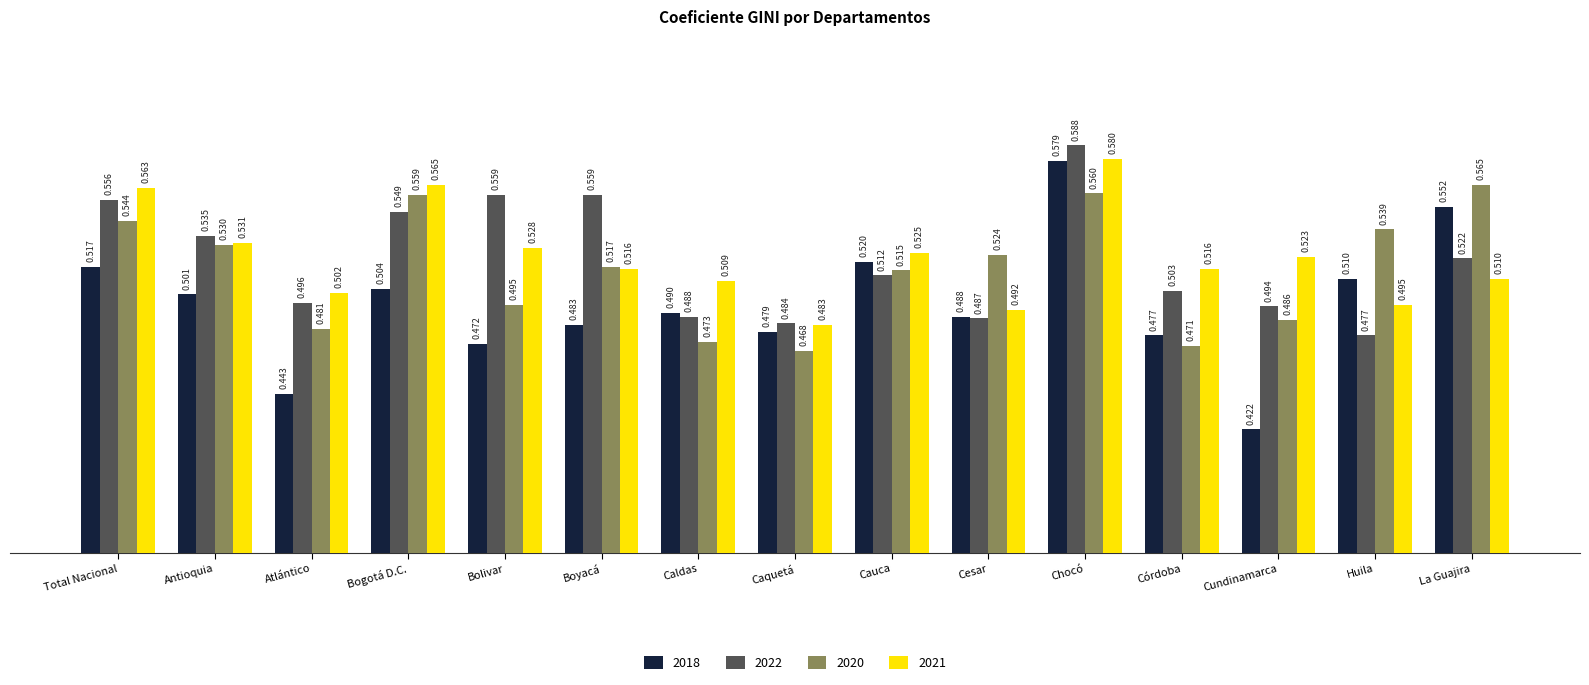

Where is 2018 nearest to the value 0?

Cundinamarca